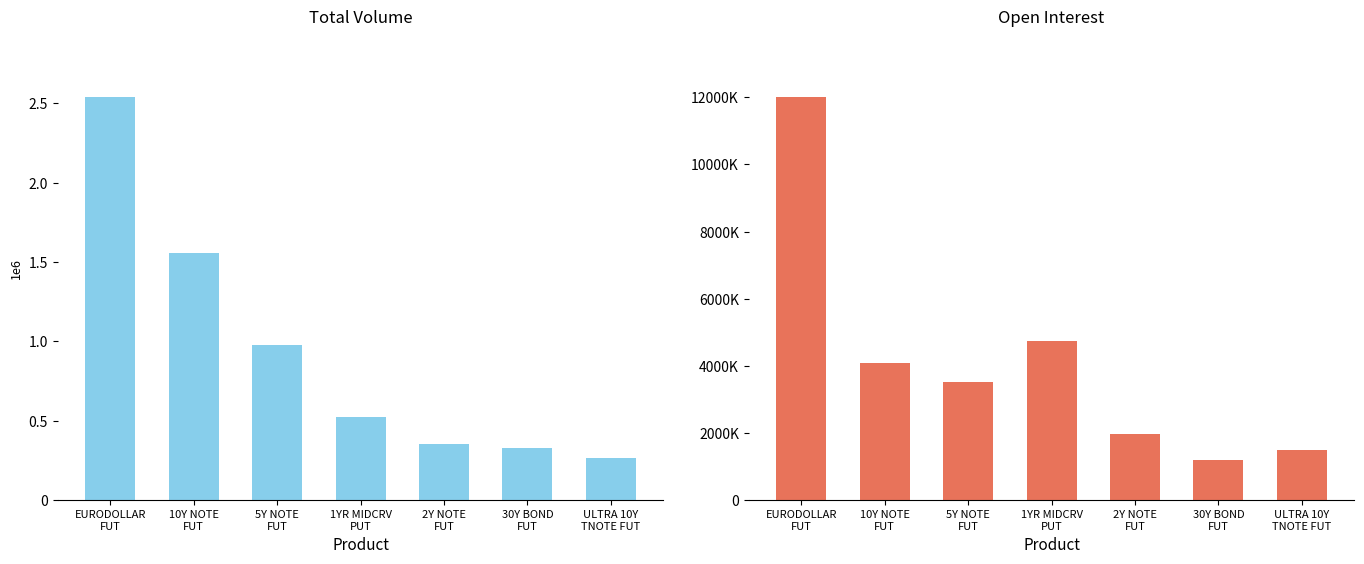

Reading left to right, what are all the values shown in this chart?

Total Volume: 2540947	1557164	979092	523727	356348	328537	265111
Open Interest: 12012943	4084545	3510126	4751378	1966286	1191255	1480742